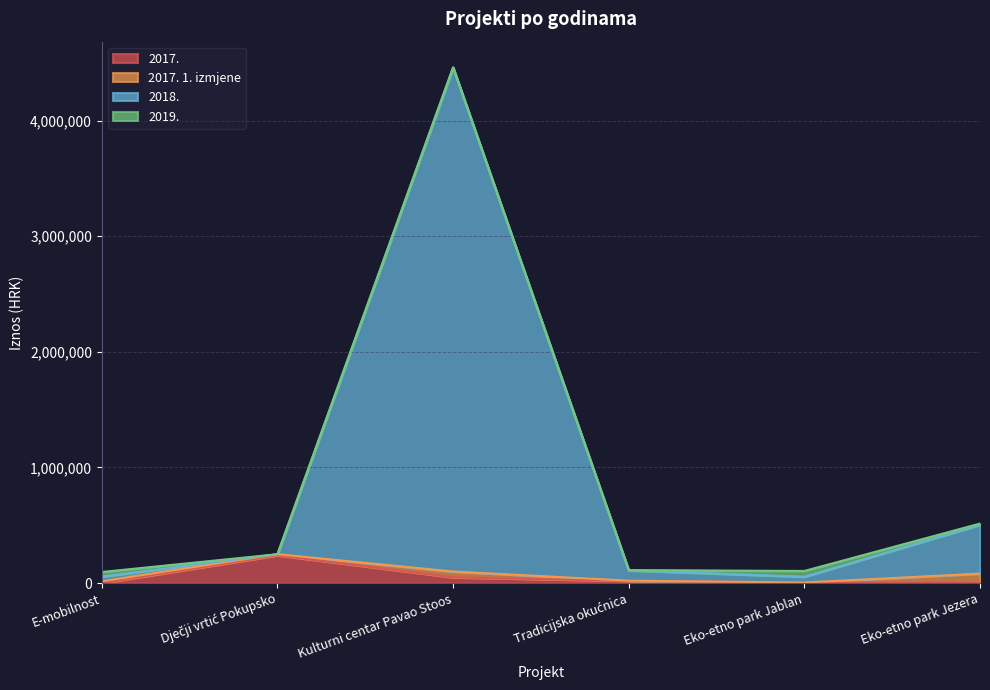

At which category is the sum across all series the highest?

Kulturni centar Pavao Stoos